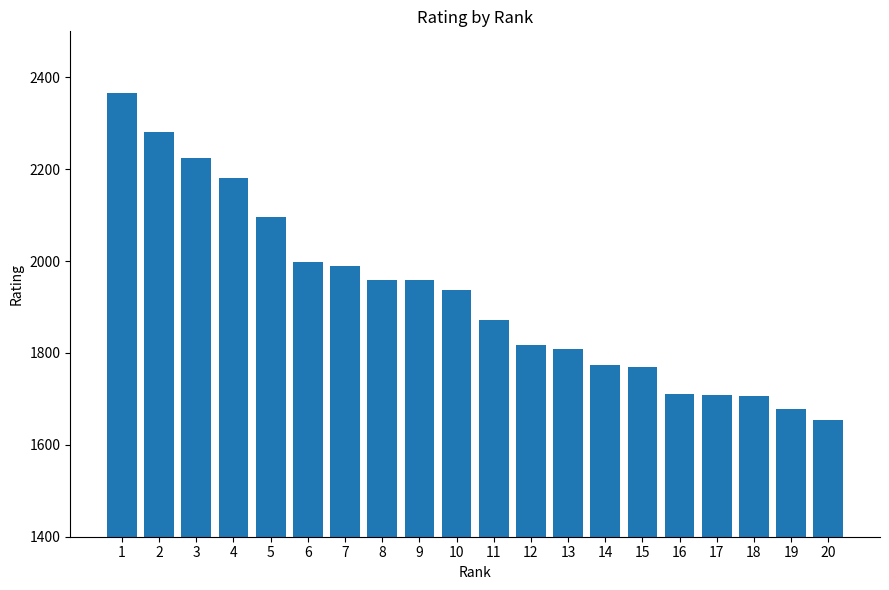

What is the sum of all values?

38486